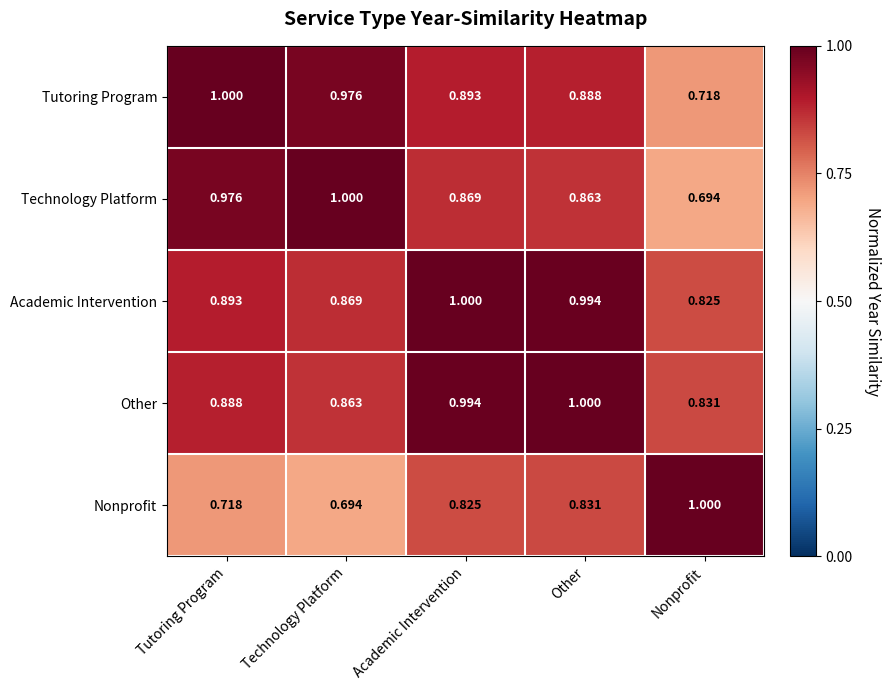

At Academic Intervention, list the series in order from largest to smallest.

Academic Intervention, Other, Tutoring Program, Technology Platform, Nonprofit